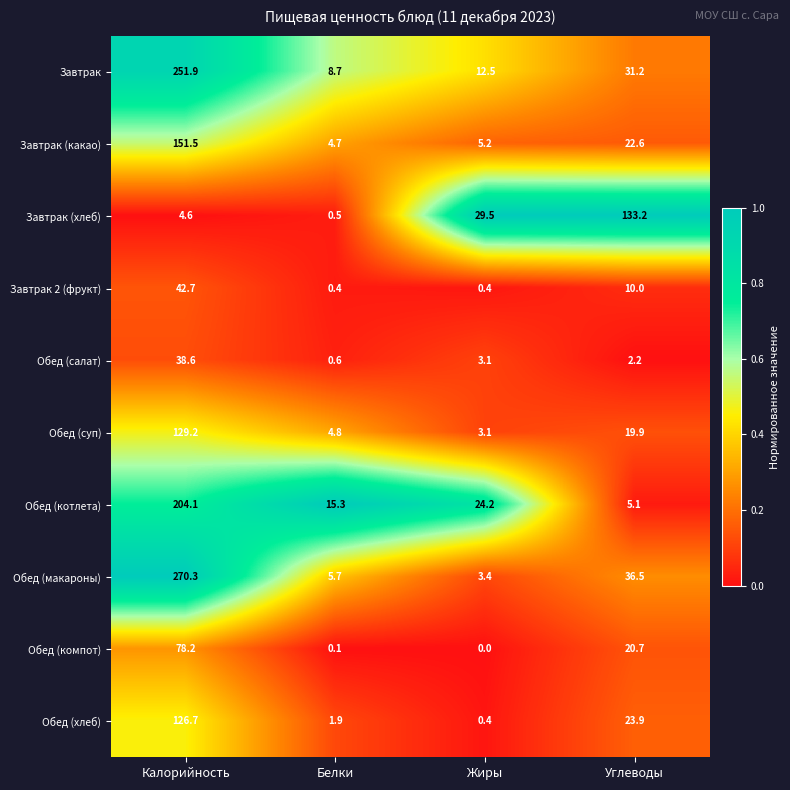

What is the spread (max minus min) of values at Углеводы?

131.0